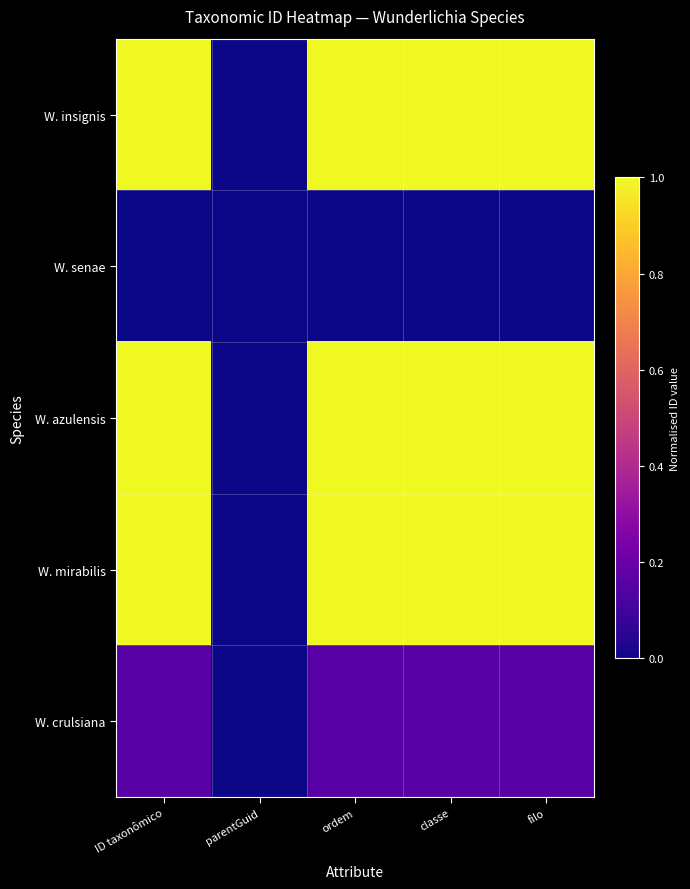

Reading right to left, extract all data points from this chart.

W. insignis: filo=1.0	classe=1.0	ordem=1.0	parentGuid=0.0	ID taxonômico=1.0
W. senae: filo=0.0	classe=0.0	ordem=0.0	parentGuid=0.0	ID taxonômico=0.0
W. azulensis: filo=1.0	classe=1.0	ordem=1.0	parentGuid=0.0	ID taxonômico=1.0
W. mirabilis: filo=1.0	classe=1.0	ordem=1.0	parentGuid=0.0	ID taxonômico=1.0
W. crulsiana: filo=0.2	classe=0.2	ordem=0.2	parentGuid=0.0	ID taxonômico=0.2